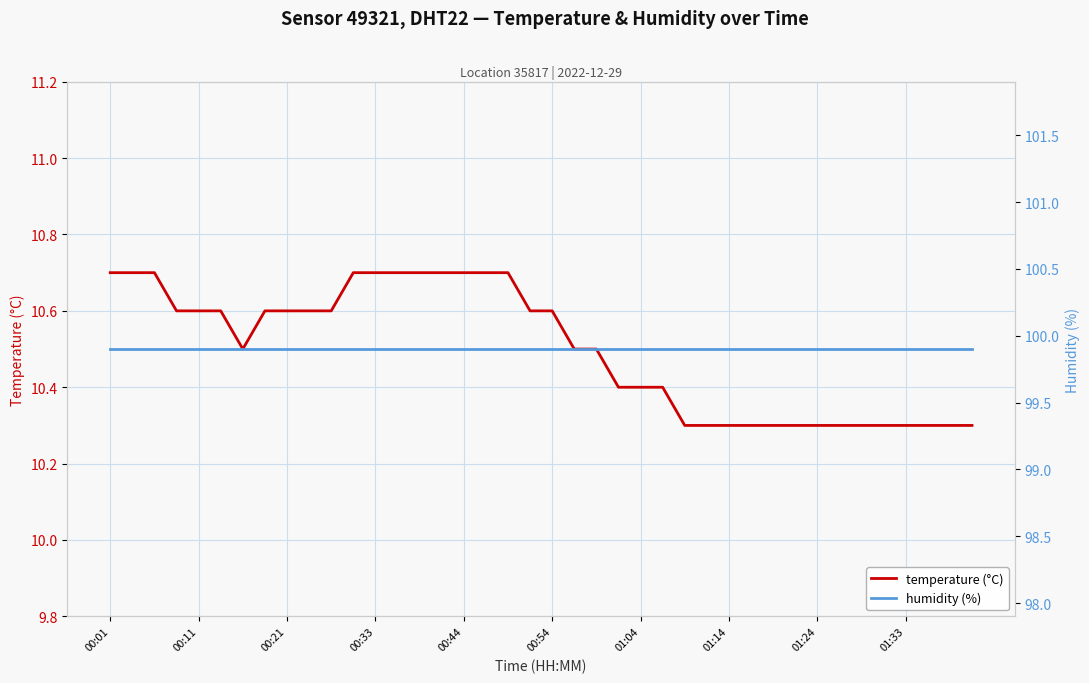

Count the temperature (°C) values in the range 10 to 11.

40